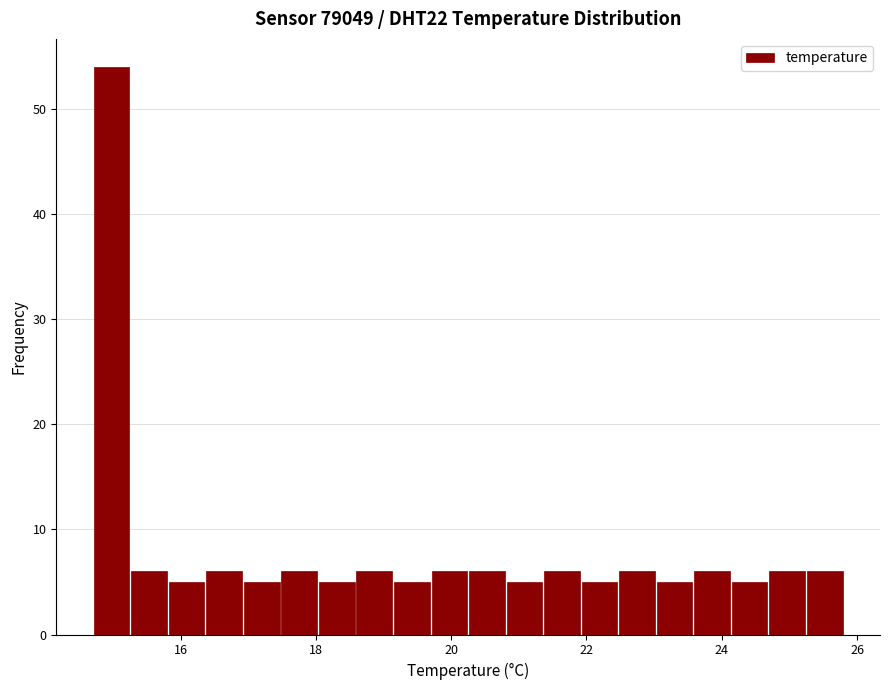

Around what value on the x-axis is the tallest bar? Give the approximate position of its centre, as read against the axis.

15.0